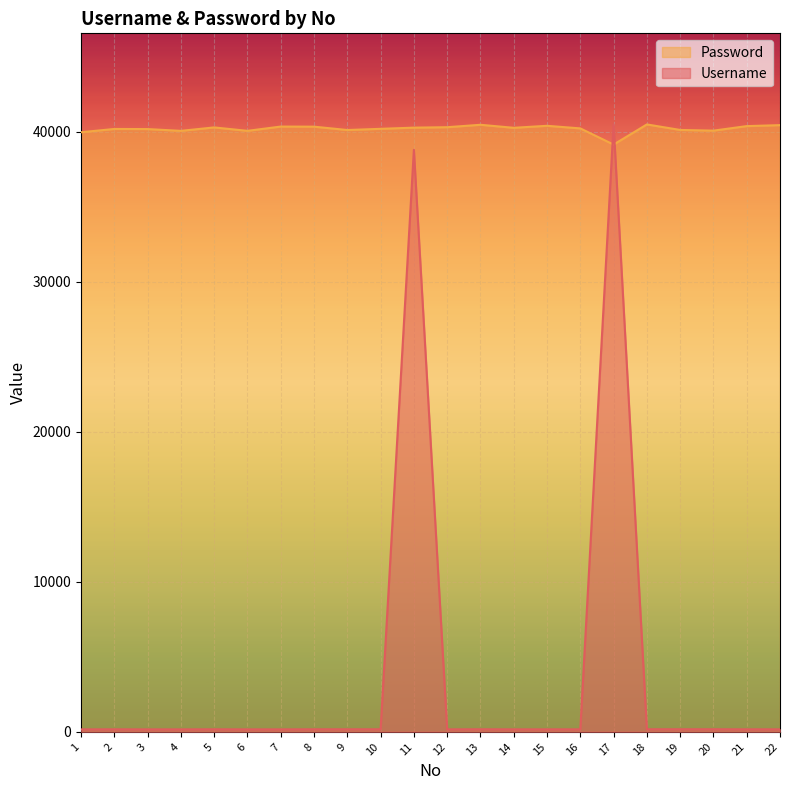

Rank the series at 19 from highest to lowest value.

Password, Username